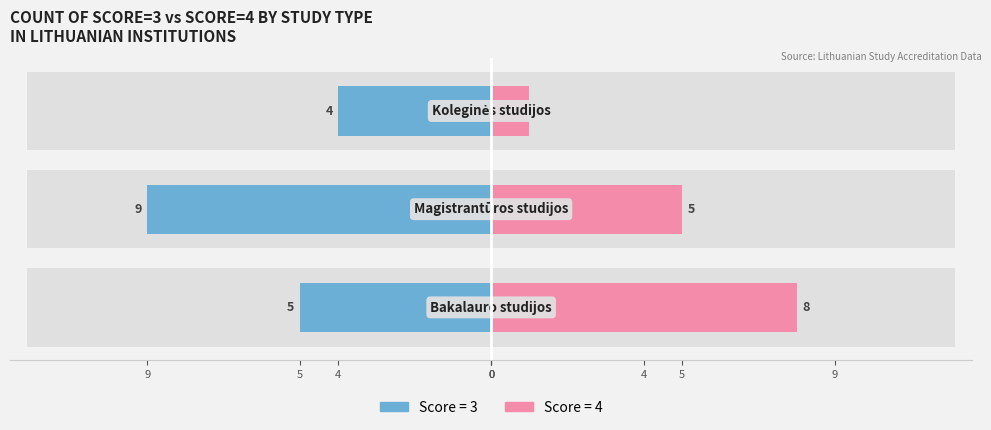

The Count score=4 series shows 13 at 9. True or false?

False